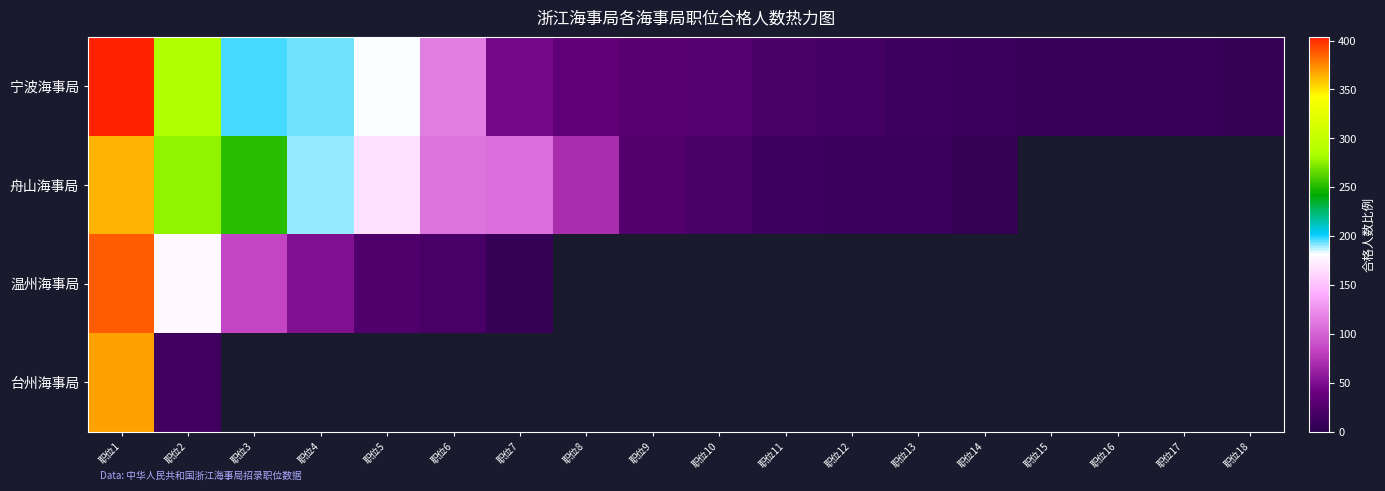

Is it true that 舟山海事局 equals 11.5 at 职位10?

False